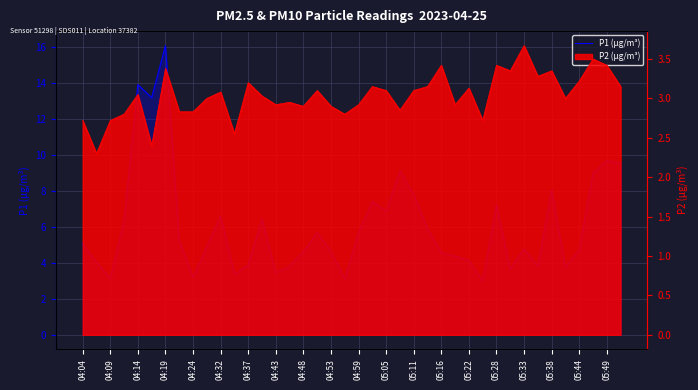

What is the ratio of the value at 28 to the value at 27?

0.9